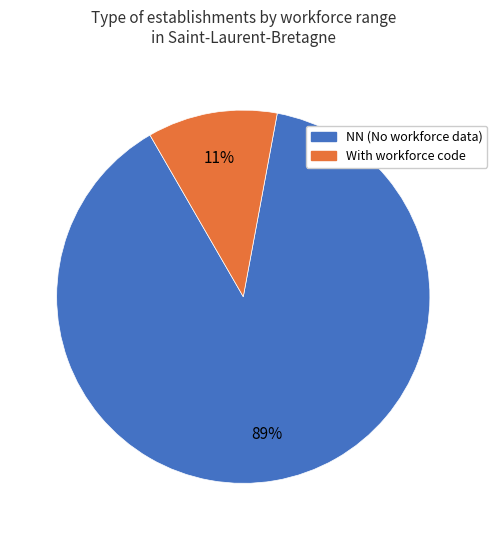

To the nearest percent, what is the average slice percentage?

50%